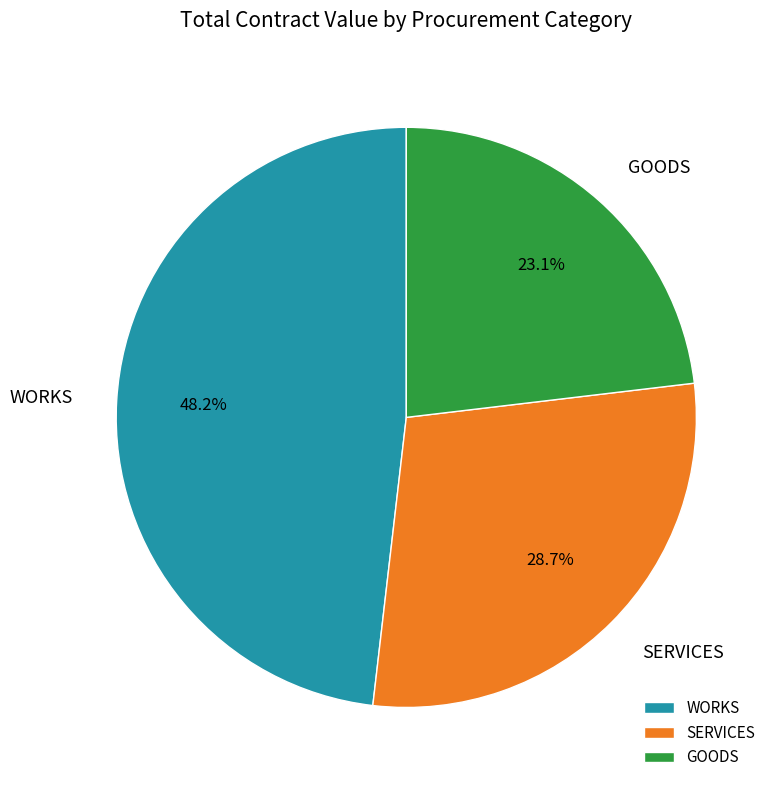

Between WORKS and GOODS, which is larger?

WORKS